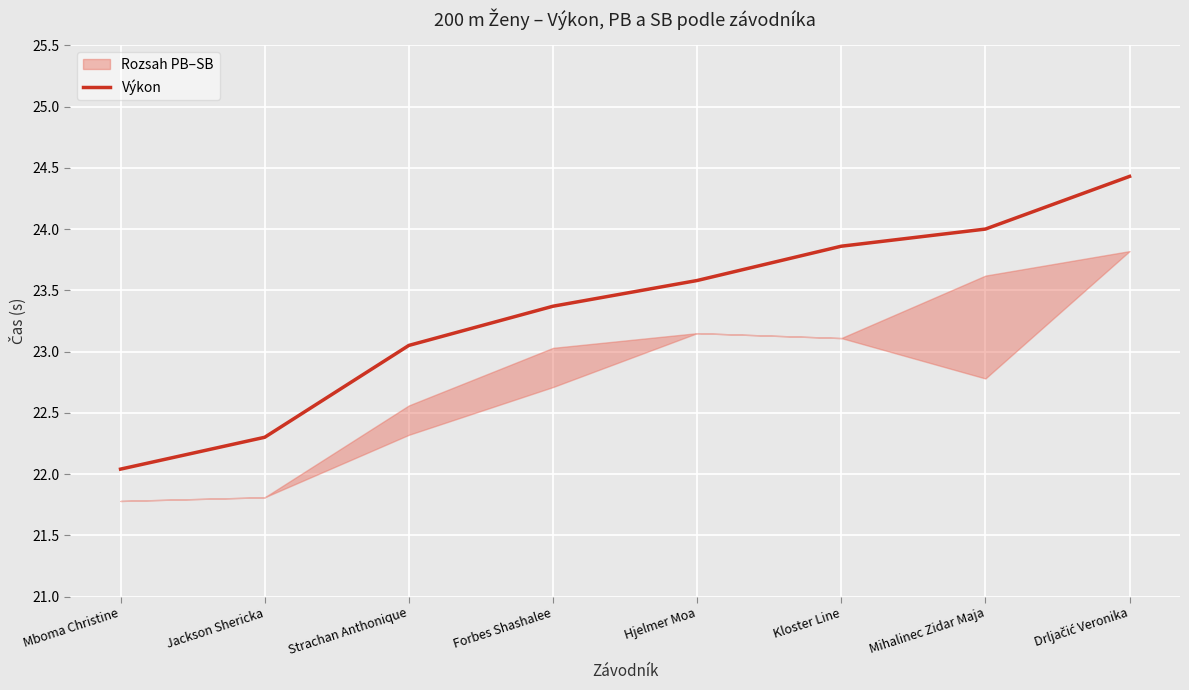

What is the change in value from Mboma Christine to Jackson Shericka?

+0.3